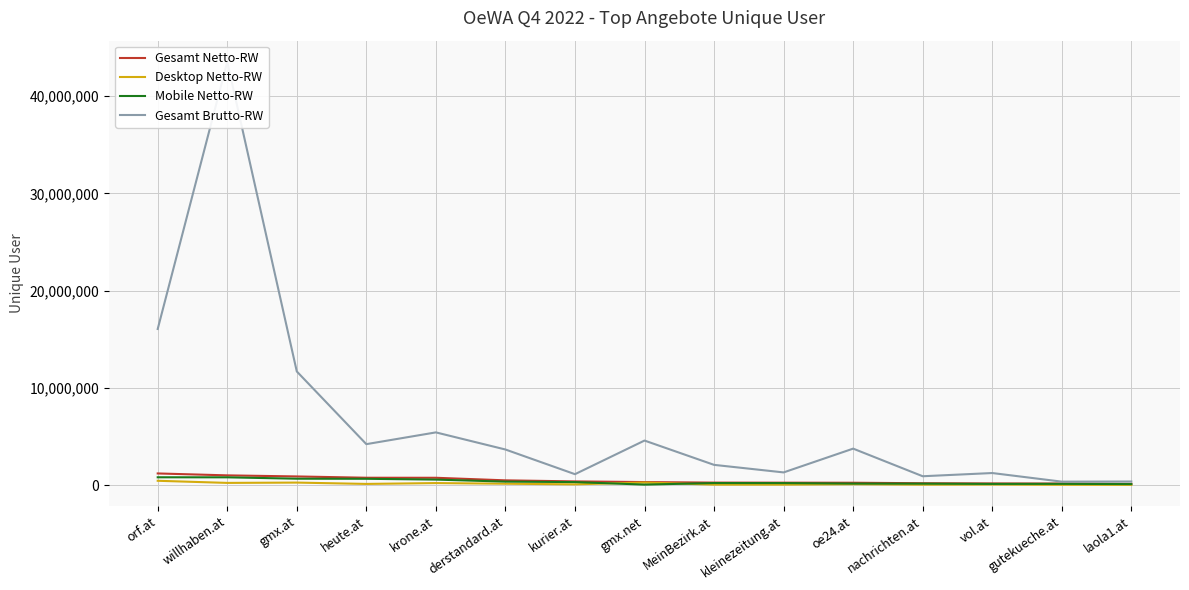

True or false: Gesamt Netto-RW and Desktop Netto-RW cross at least once.

False